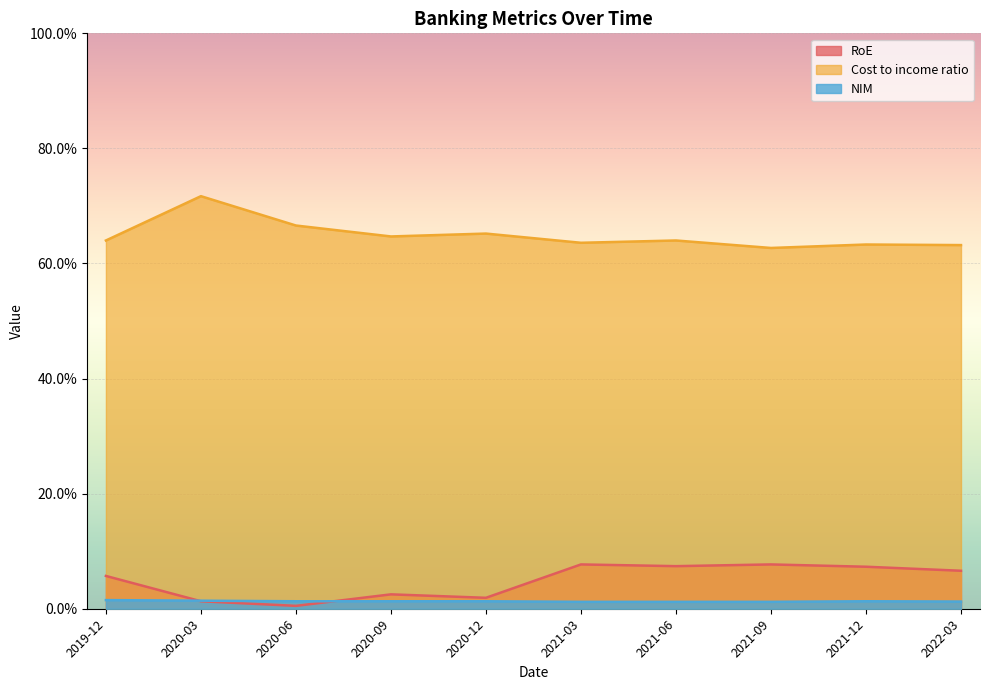

Is the value of RoE at 2020-12 greater than the value of NIM at 2021-06?

Yes